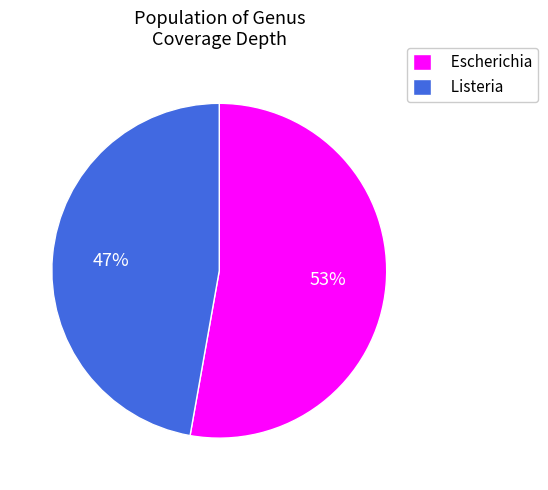

What is the smallest slice in the pie chart?

Listeria